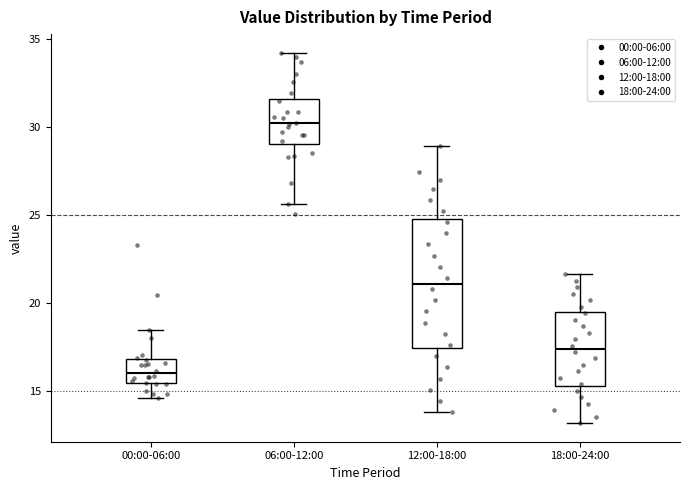

Reading left to right, read every box against the y-axis: the position of its median line, the range the box covers, and the ends of its whiskers. The values are not printed on the chart, so give them approximately, as read against the axis.

00:00-06:00: median 16.0, box 15.5 to 17.0, whiskers 14.5 to 18.5
06:00-12:00: median 30.0, box 29.0 to 31.5, whiskers 25.5 to 34.0
12:00-18:00: median 21.0, box 17.5 to 25.0, whiskers 14.0 to 29.0
18:00-24:00: median 17.5, box 15.5 to 19.5, whiskers 13.0 to 21.5